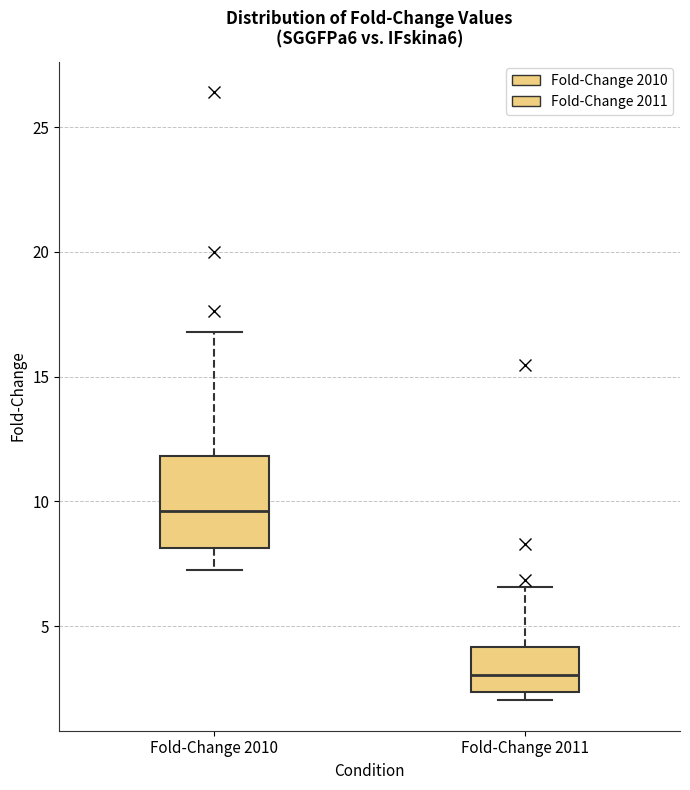

Reading left to right, read every box against the y-axis: the position of its median line, the range the box covers, and the ends of its whiskers. The values are not printed on the chart, so give them approximately, as read against the axis.

Fold-Change 2010: median 9.5, box 8.0 to 12.0, whiskers 7.0 to 17.0
Fold-Change 2011: median 3.0, box 2.5 to 4.0, whiskers 2.0 to 6.5